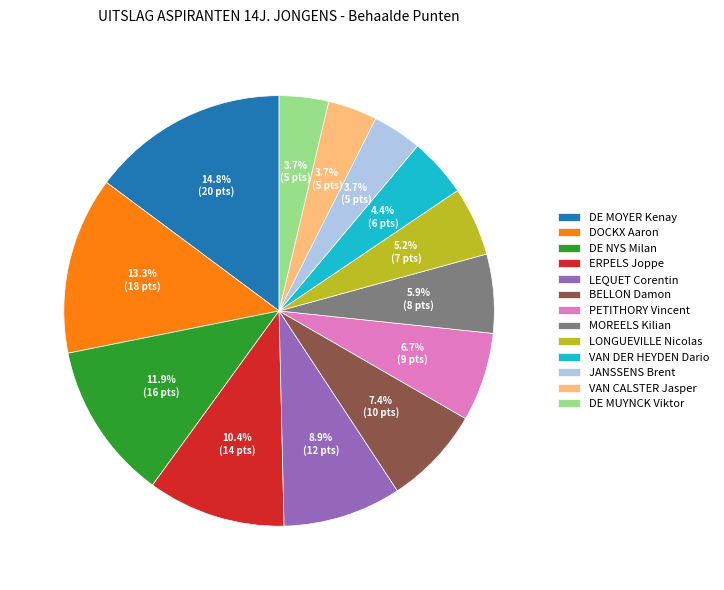

Is there a majority slice in this chart?

No